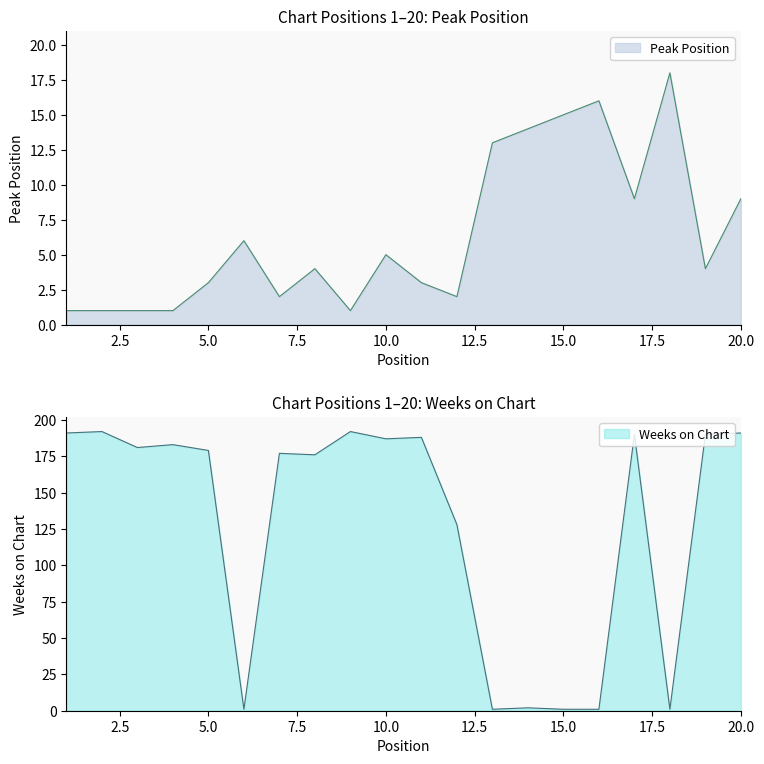

After their last crossing, which series has the higher values: Weeks on Chart or Peak Position?

Weeks on Chart